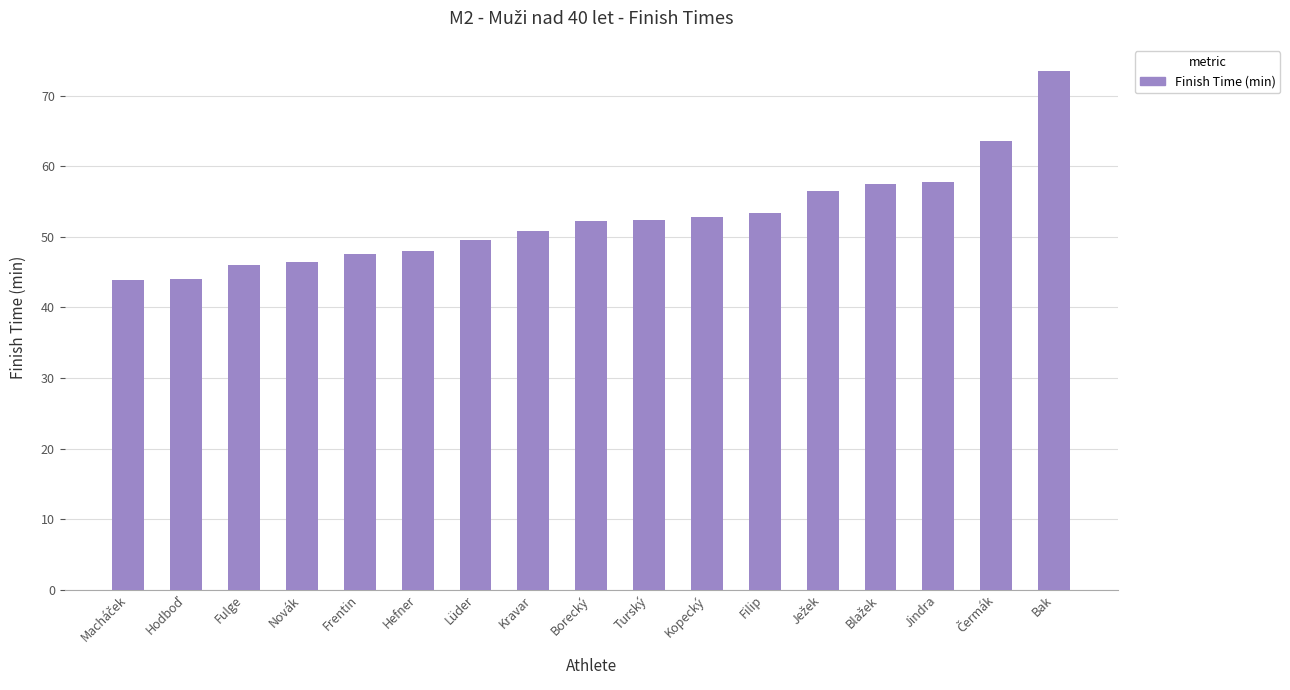

The chart shows a value of 46.5 at Novák. True or false?

True